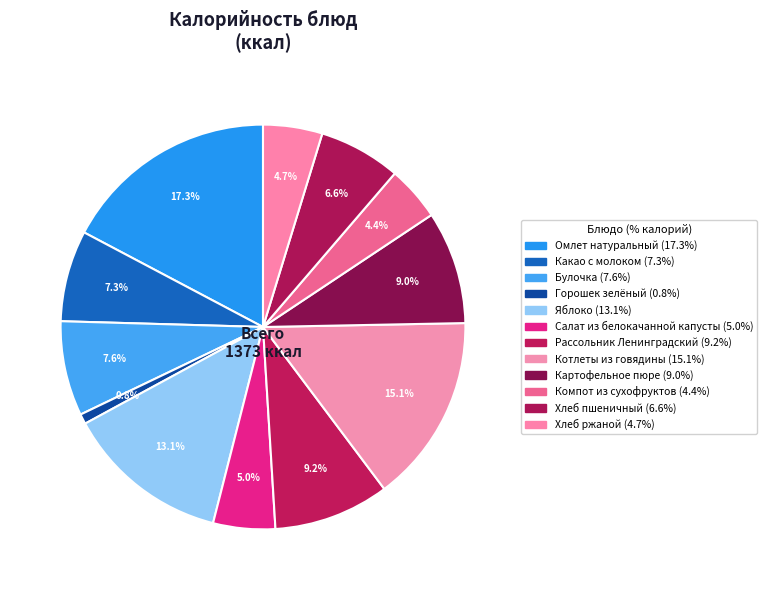

How much of the chart is everything except Булочка?

92.4%